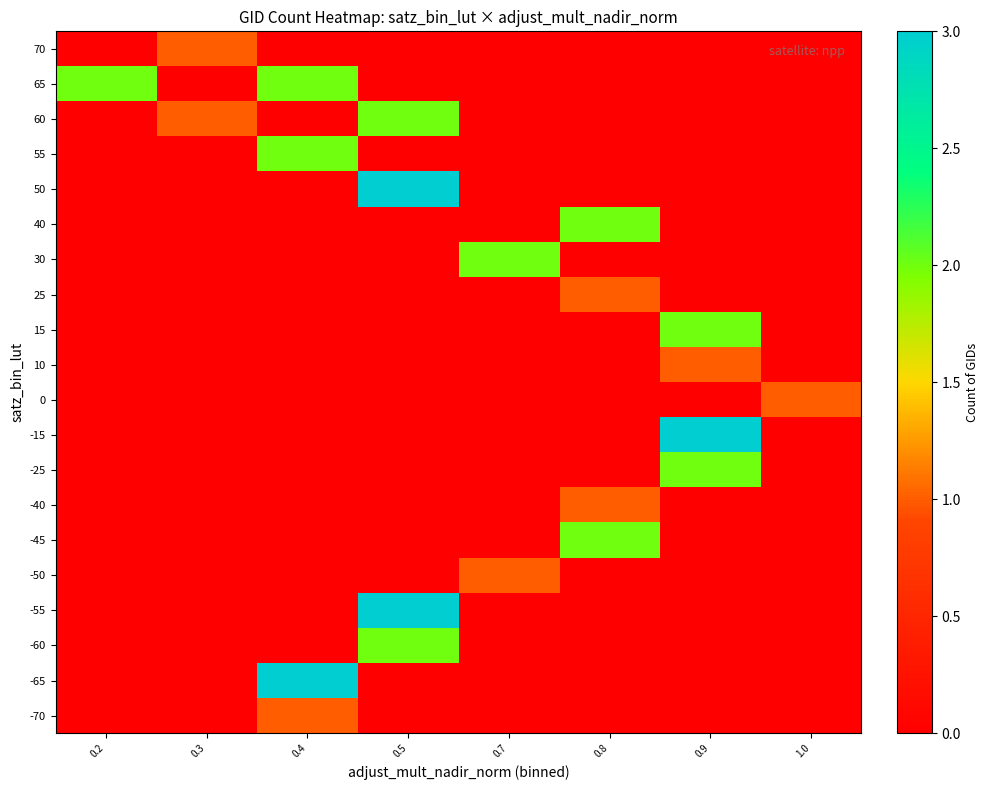

What is the total value across all series at 1.0?

1